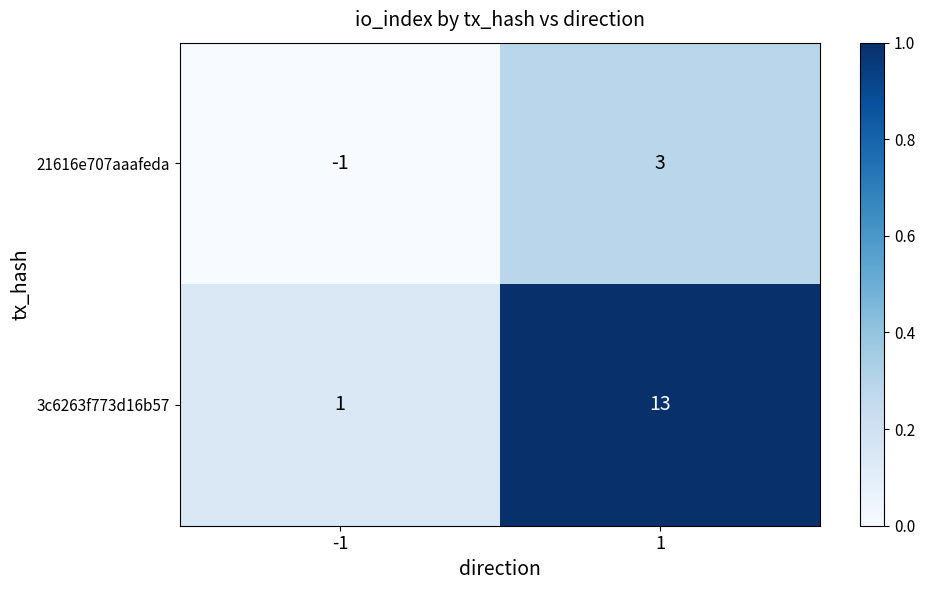

Reading right to left, extract all data points from this chart.

21616e707aaafeda: 3	-1
3c6263f773d16b57: 13	1